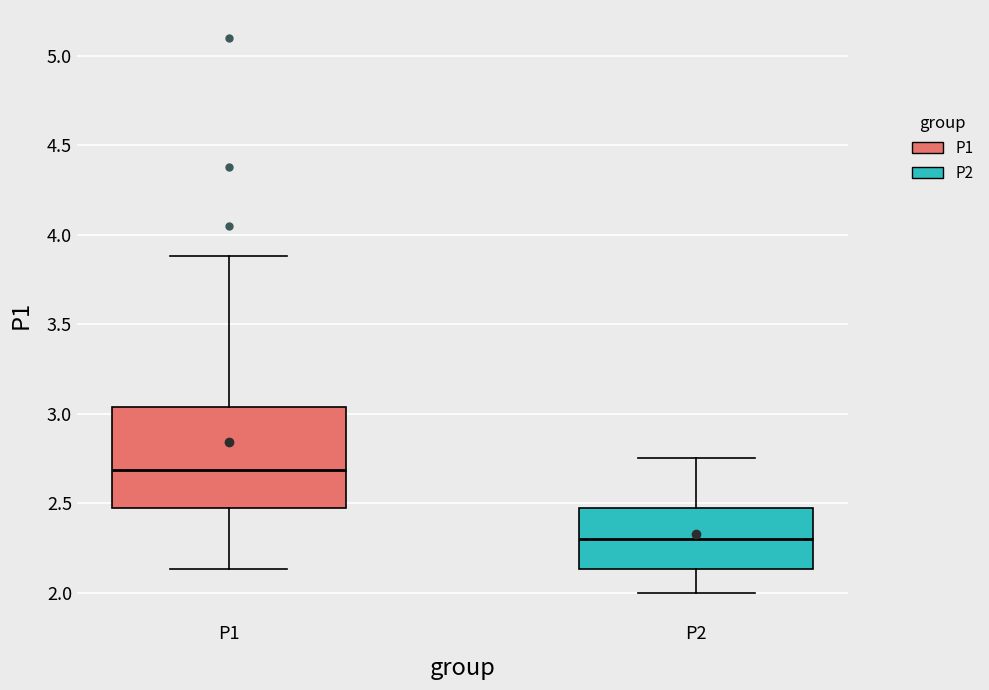

Reading left to right, read every box against the y-axis: the position of its median line, the range the box covers, and the ends of its whiskers. The values are not printed on the chart, so give them approximately, as read against the axis.

P1: median 2.70, box 2.45 to 3.05, whiskers 2.15 to 3.90
P2: median 2.30, box 2.15 to 2.45, whiskers 2.00 to 2.75